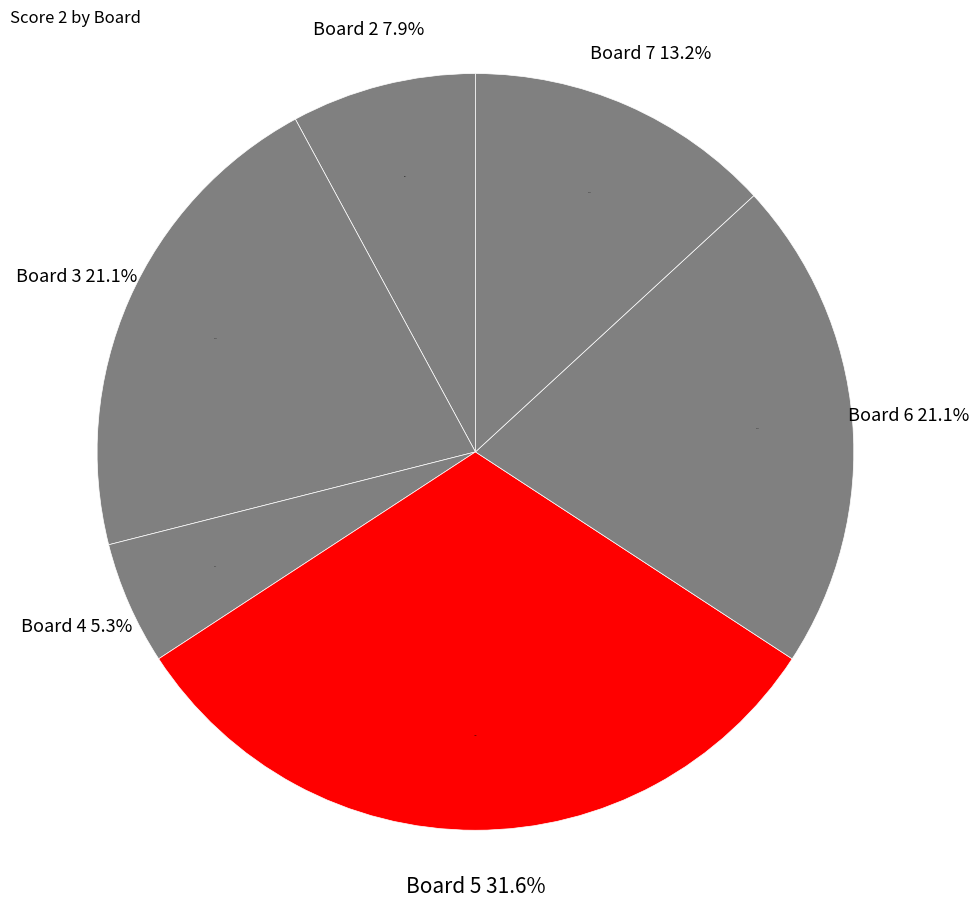

Between Board 3 and Board 6, which is larger?

Board 3